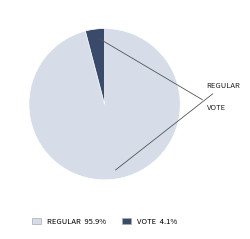

Is there a majority slice in this chart?

Yes